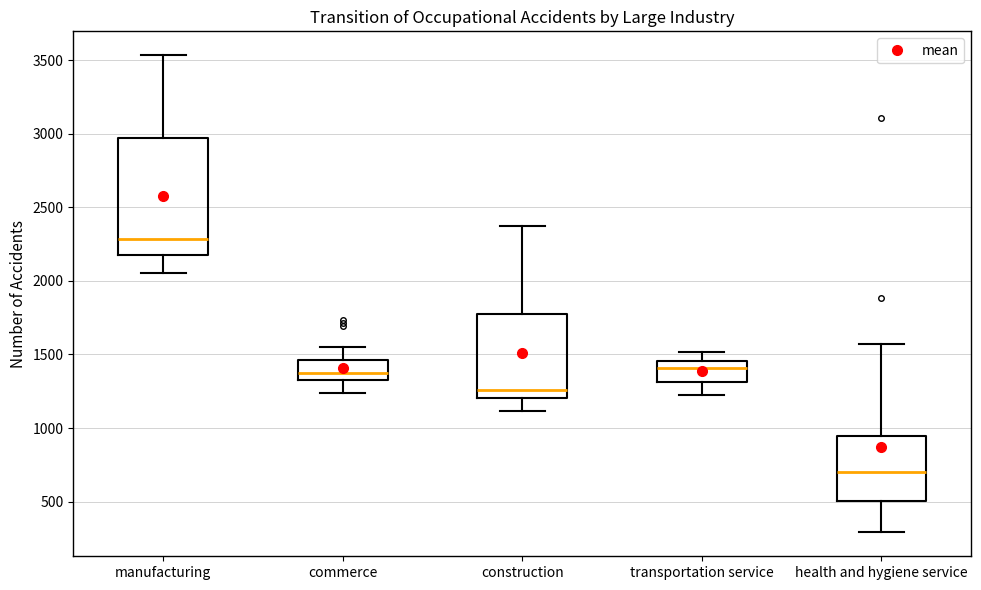

Reading left to right, read every box against the y-axis: the position of its median line, the range the box covers, and the ends of its whiskers. The values are not printed on the chart, so give them approximately, as read against the axis.

manufacturing: median 2300, box 2200 to 2950, whiskers 2050 to 3550
commerce: median 1350 (inside the box), box 1350 to 1450, whiskers 1250 to 1550
construction: median 1250, box 1200 to 1800, whiskers 1100 to 2350
transportation service: median 1400, box 1300 to 1450, whiskers 1200 to 1500
health and hygiene service: median 700, box 500 to 950, whiskers 300 to 1550